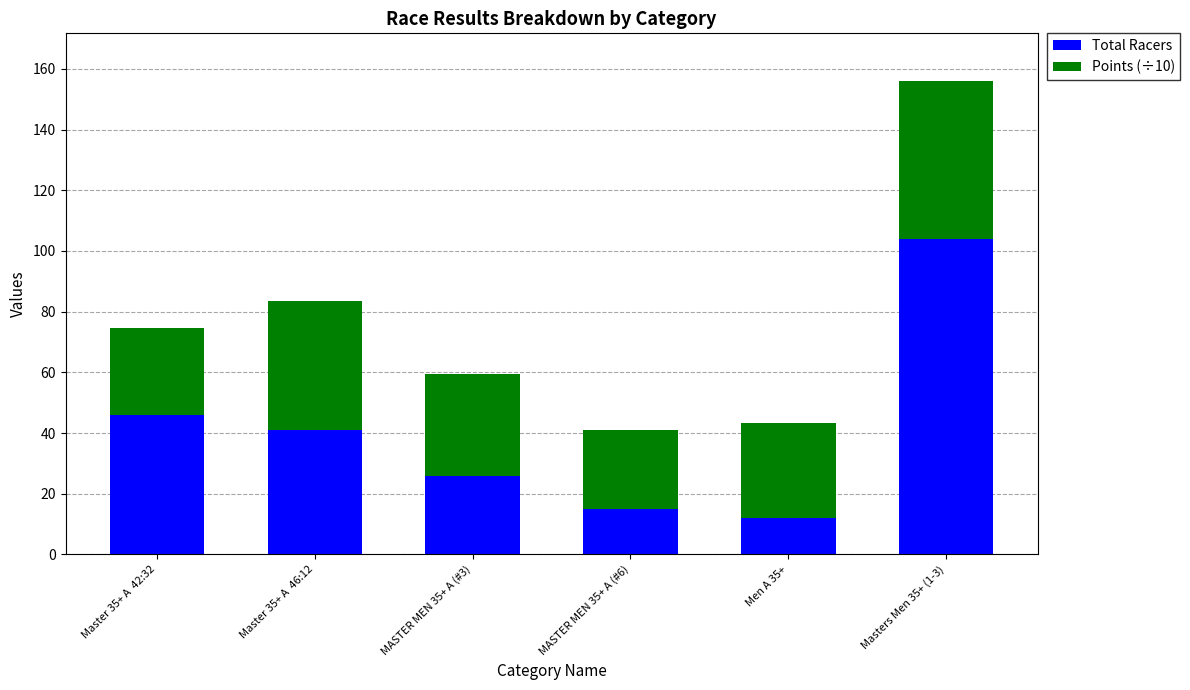

What are all the series names shown in the legend?

Total Racers, Points (÷10)